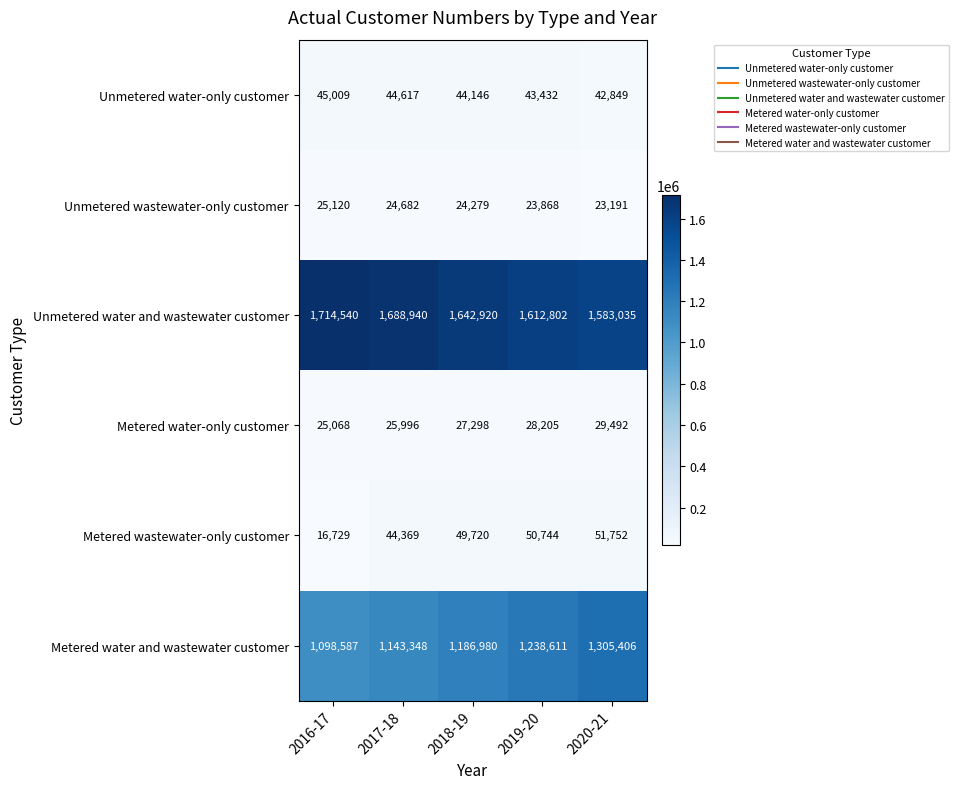

At which label is Unmetered water-only customer closest to 43929?

2018-19